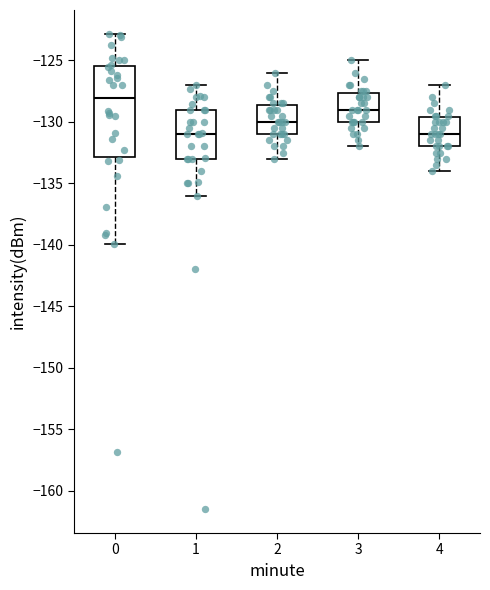

Comparing the boxes themselves (not the whiskers), which one is the tallest?

0